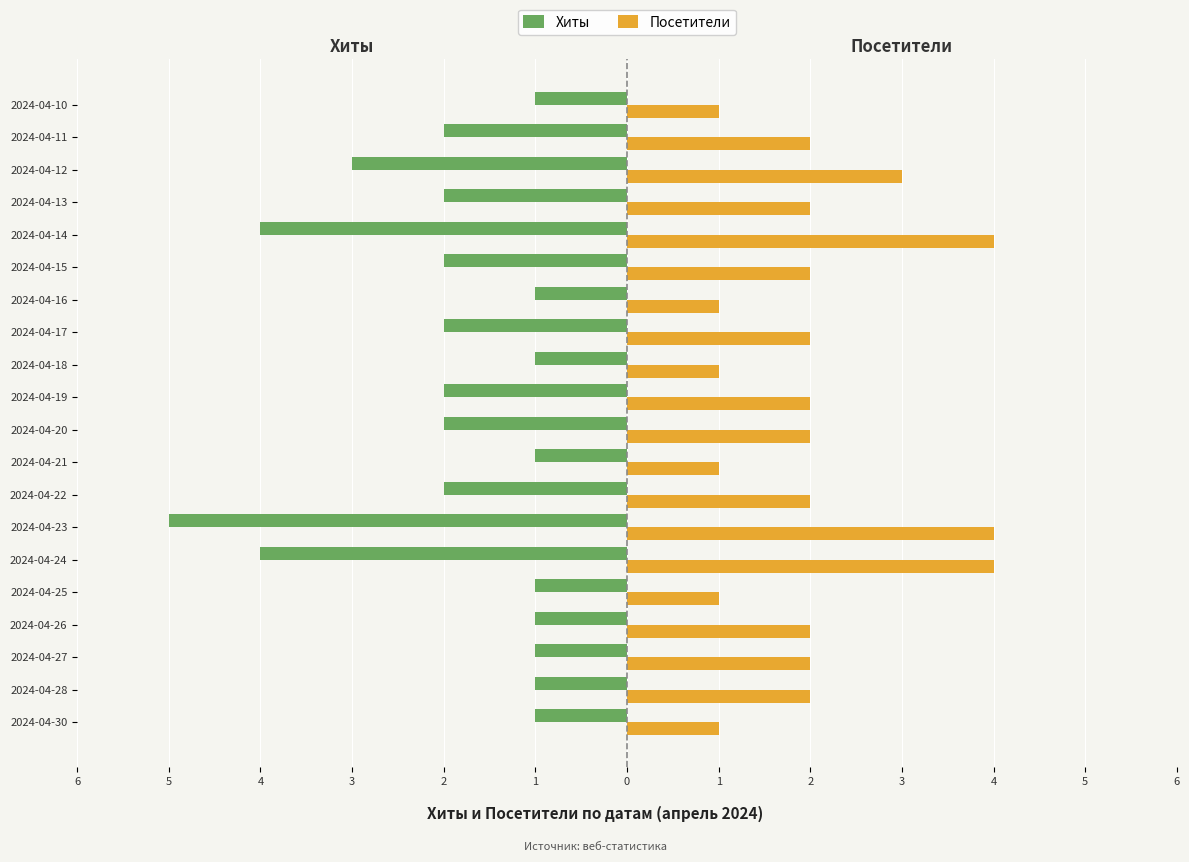

What are all the series names shown in the legend?

Хиты, Посетители